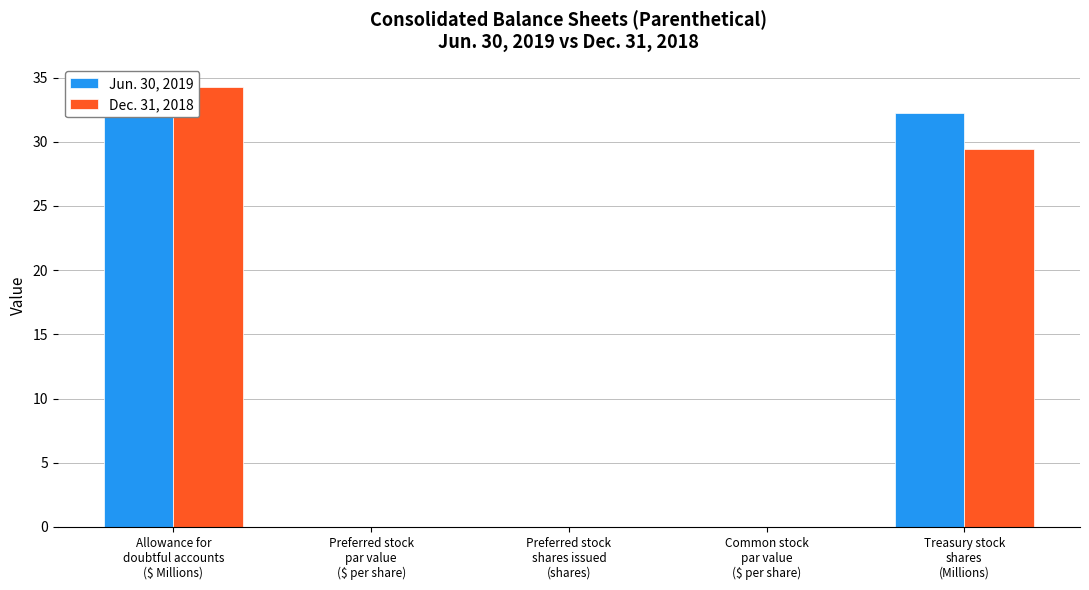

The value of Jun. 30, 2019 at Preferred stock
shares issued
(shares) is -10.7. True or false?

False